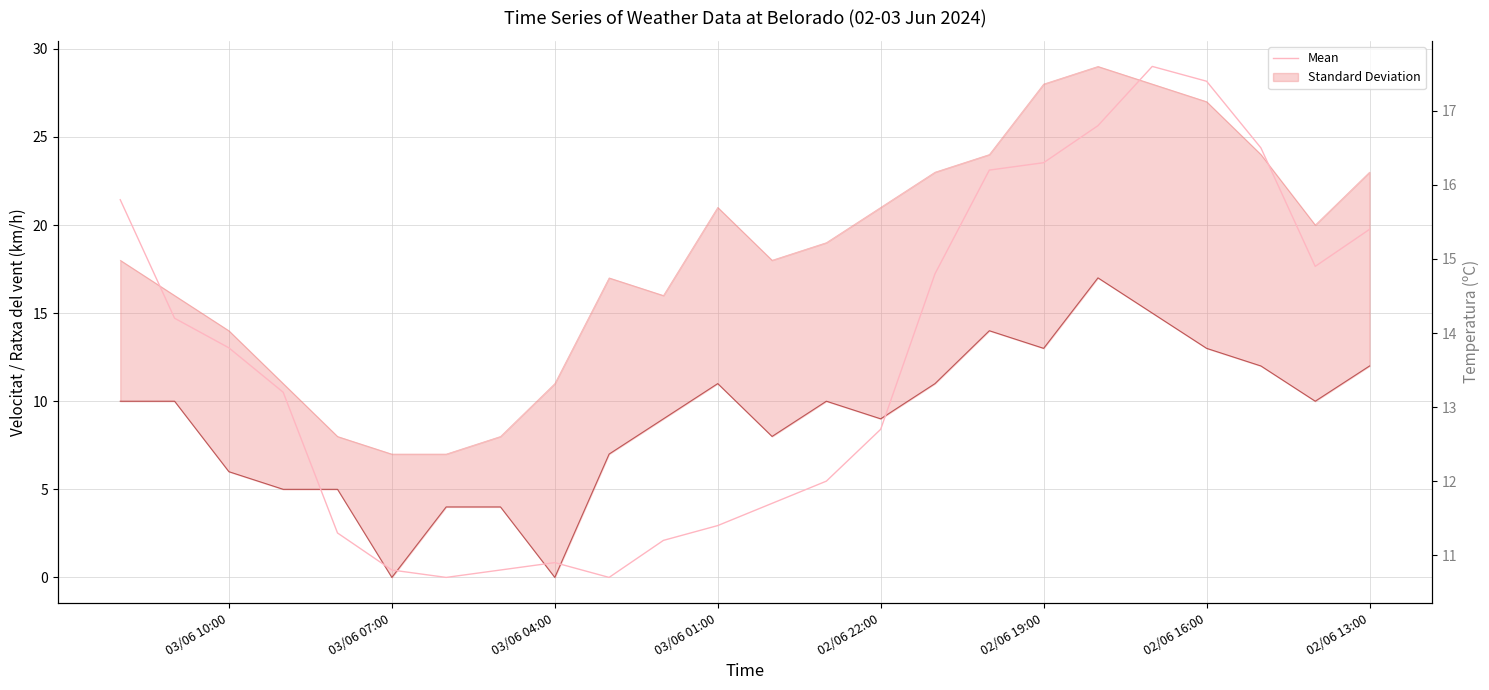

How many lines are shown in the chart?

1